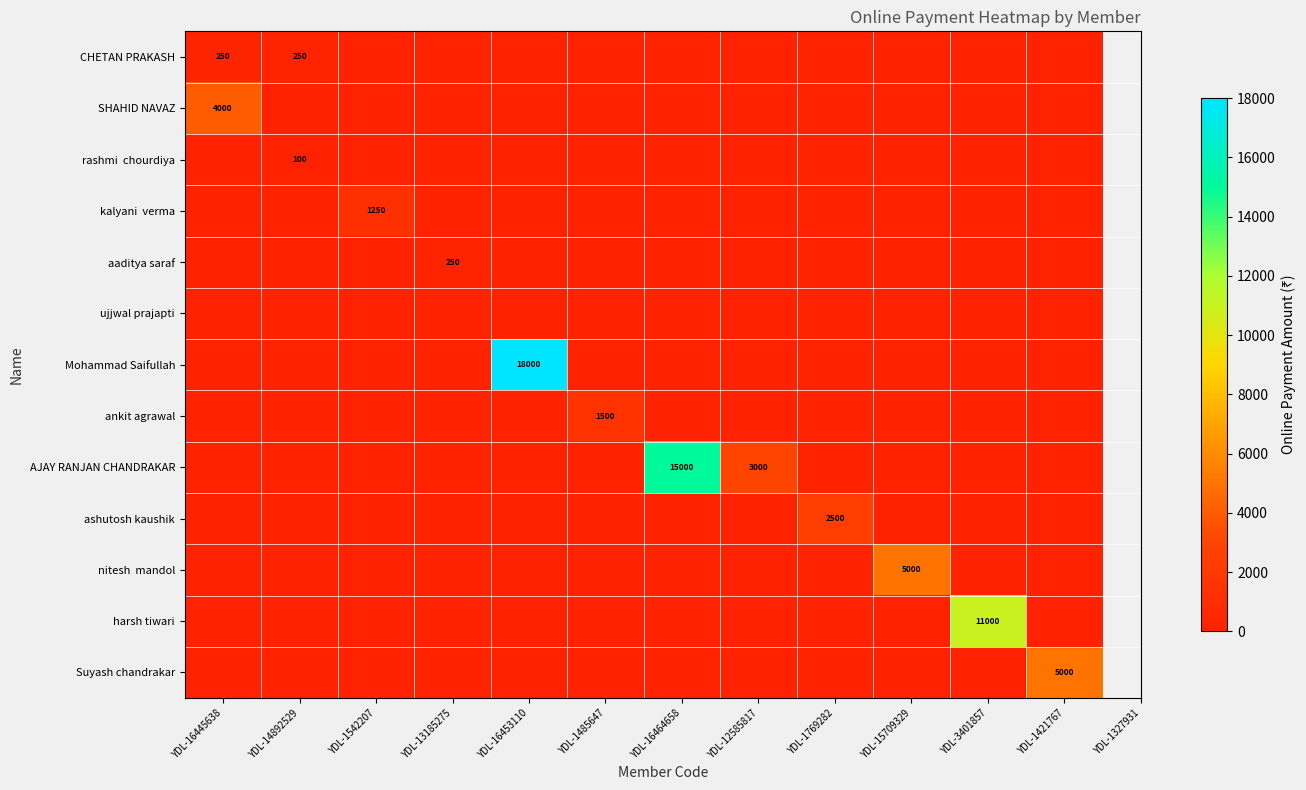

Which has a higher value, YDL-3401857 or YDL-1421767?

YDL-3401857